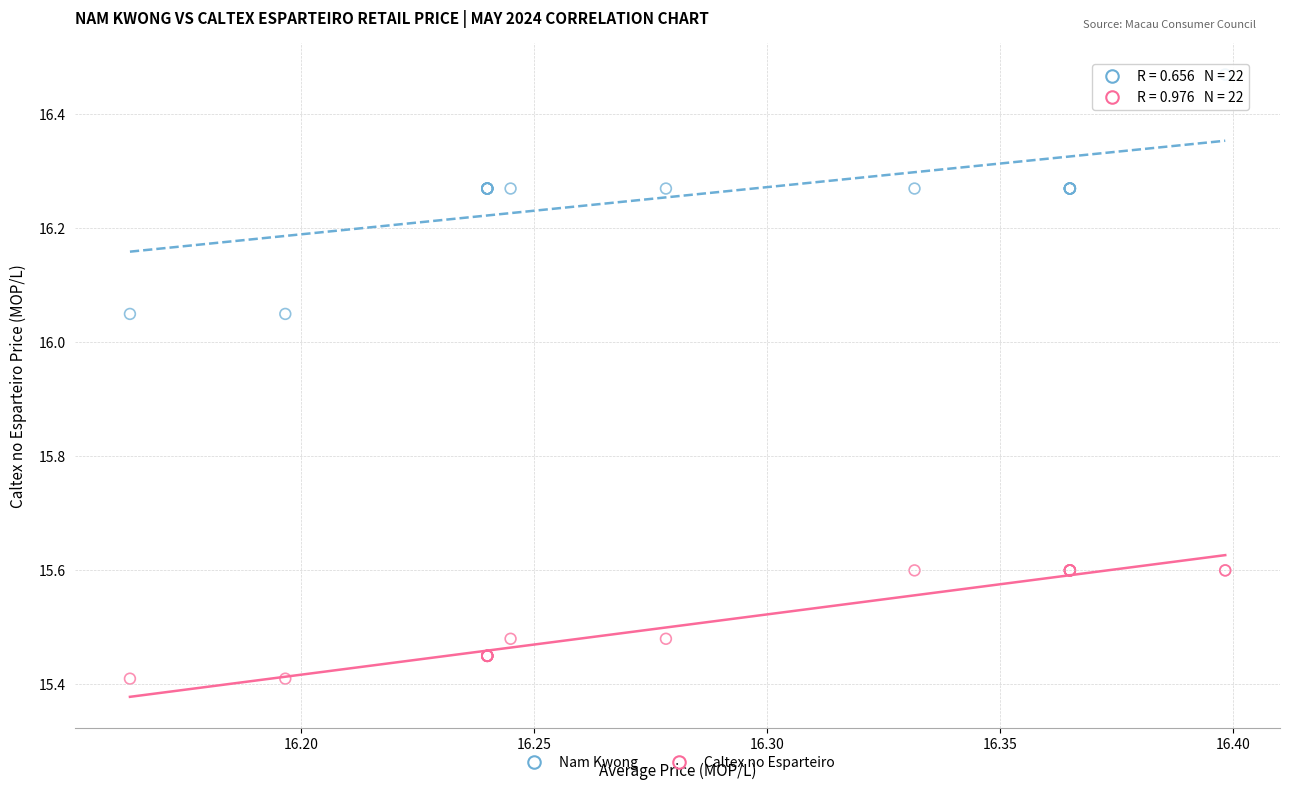

What are all the series names shown in the legend?

Nam Kwong, Caltex no Esparteiro